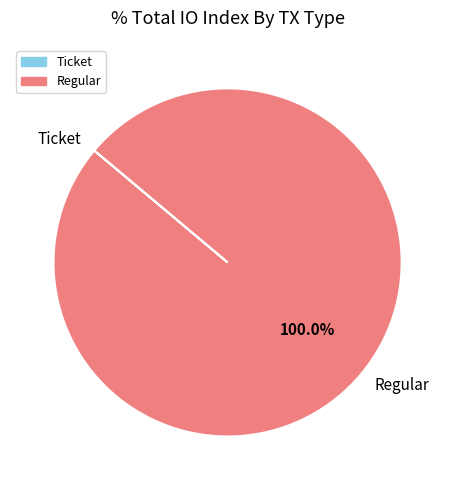

What is the largest slice in the pie chart?

Regular